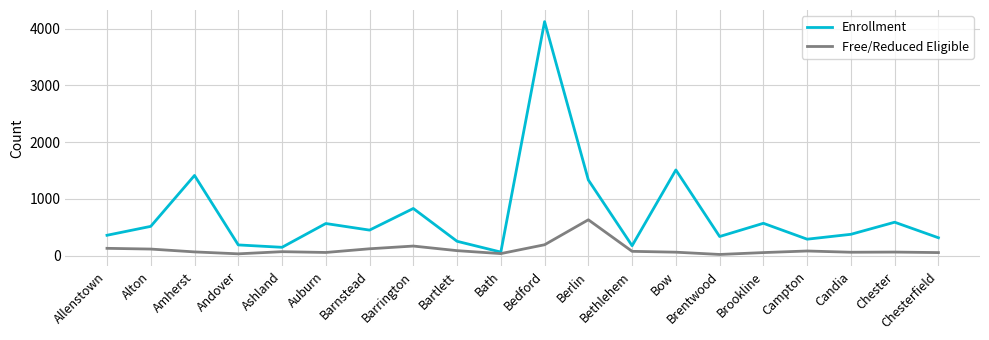

What are all the series names shown in the legend?

Enrollment, Free/Reduced Eligible